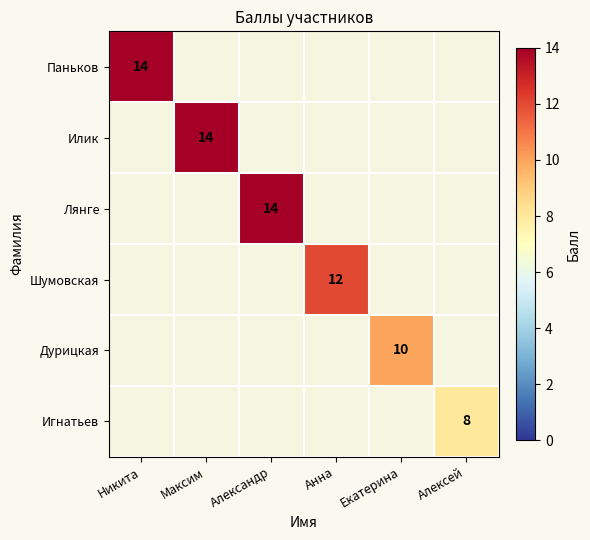

True or false: Паньков has a value of 14 at Никита.

True